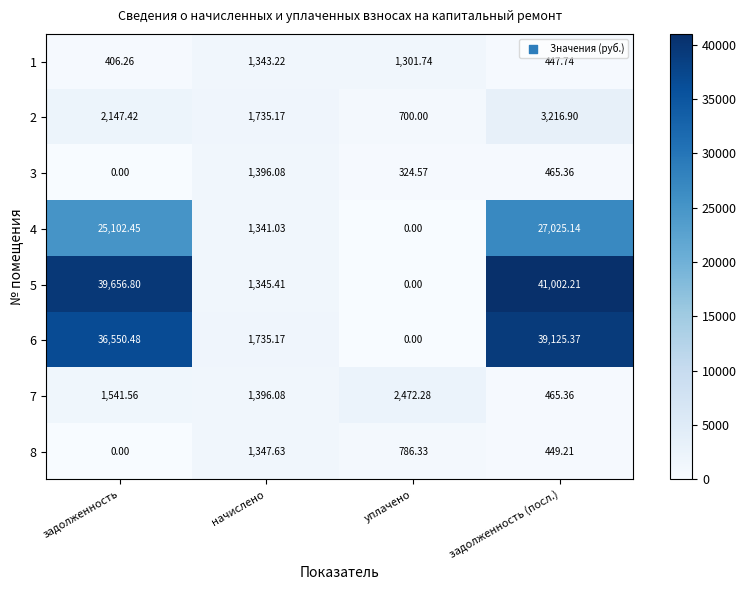

Is the value of 4 at задолженность greater than the value of 3 at задолженность (посл.)?

Yes